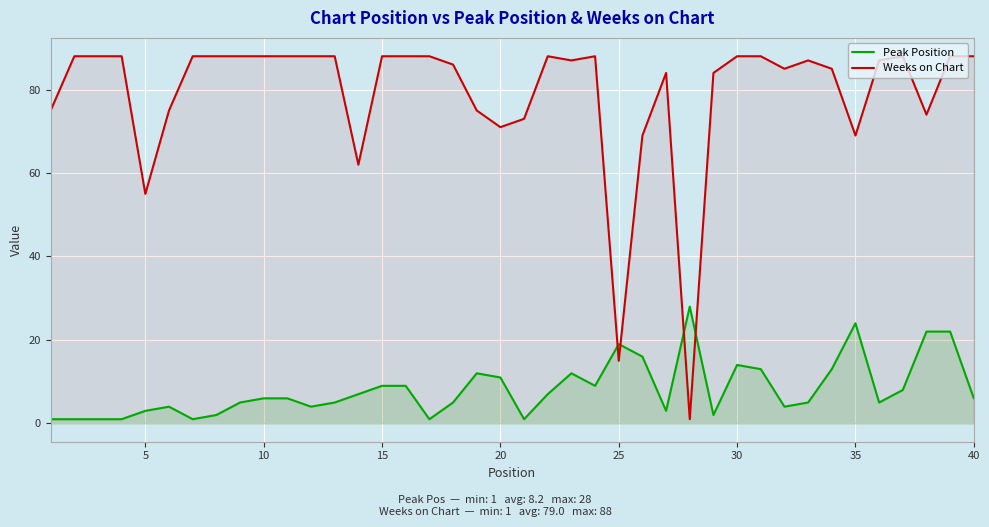

How many intersections are there between Peak Position and Weeks on Chart?

4